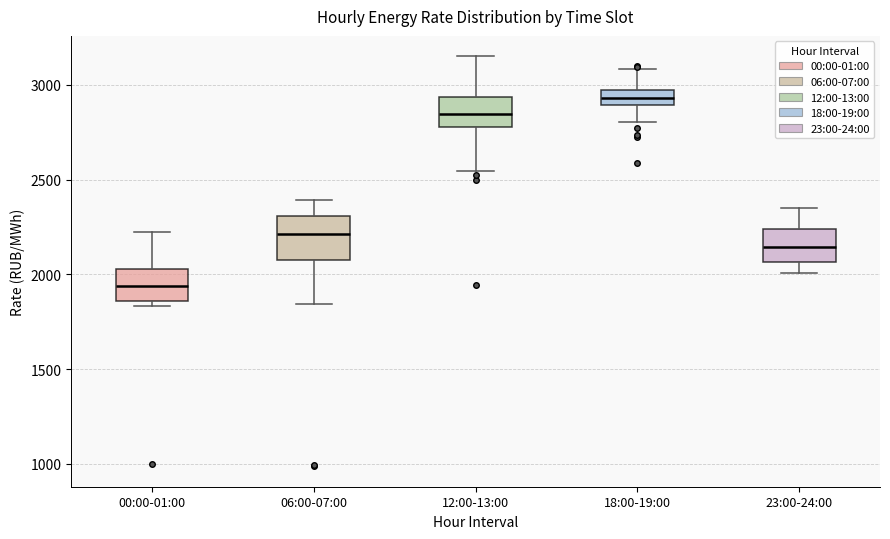

Reading left to right, read every box against the y-axis: the position of its median line, the range the box covers, and the ends of its whiskers. The values are not printed on the chart, so give them approximately, as read against the axis.

00:00-01:00: median 1950, box 1850 to 2050, whiskers 1850 (just below the box's lower edge) to 2250
06:00-07:00: median 2200, box 2050 to 2300, whiskers 1850 to 2400
12:00-13:00: median 2850, box 2800 to 2950, whiskers 2550 to 3150
18:00-19:00: median 2950 (inside the box), box 2900 to 2950, whiskers 2800 to 3100
23:00-24:00: median 2150, box 2050 to 2250, whiskers 2000 to 2350